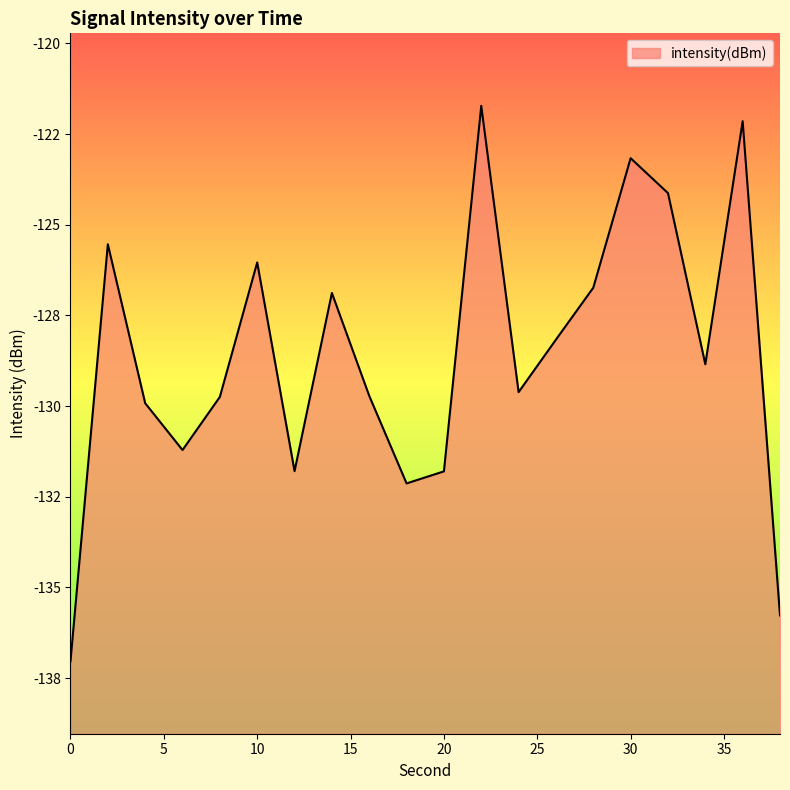

Reading left to right, transcribe all the data shown in this chart.

-137.0	-125.5	-129.9	-131.2	-129.7	-126.0	-131.8	-126.9	-129.7	-132.1	-131.8	-121.7	-129.6	-128.2	-126.7	-123.2	-124.1	-128.8	-122.1	-135.8